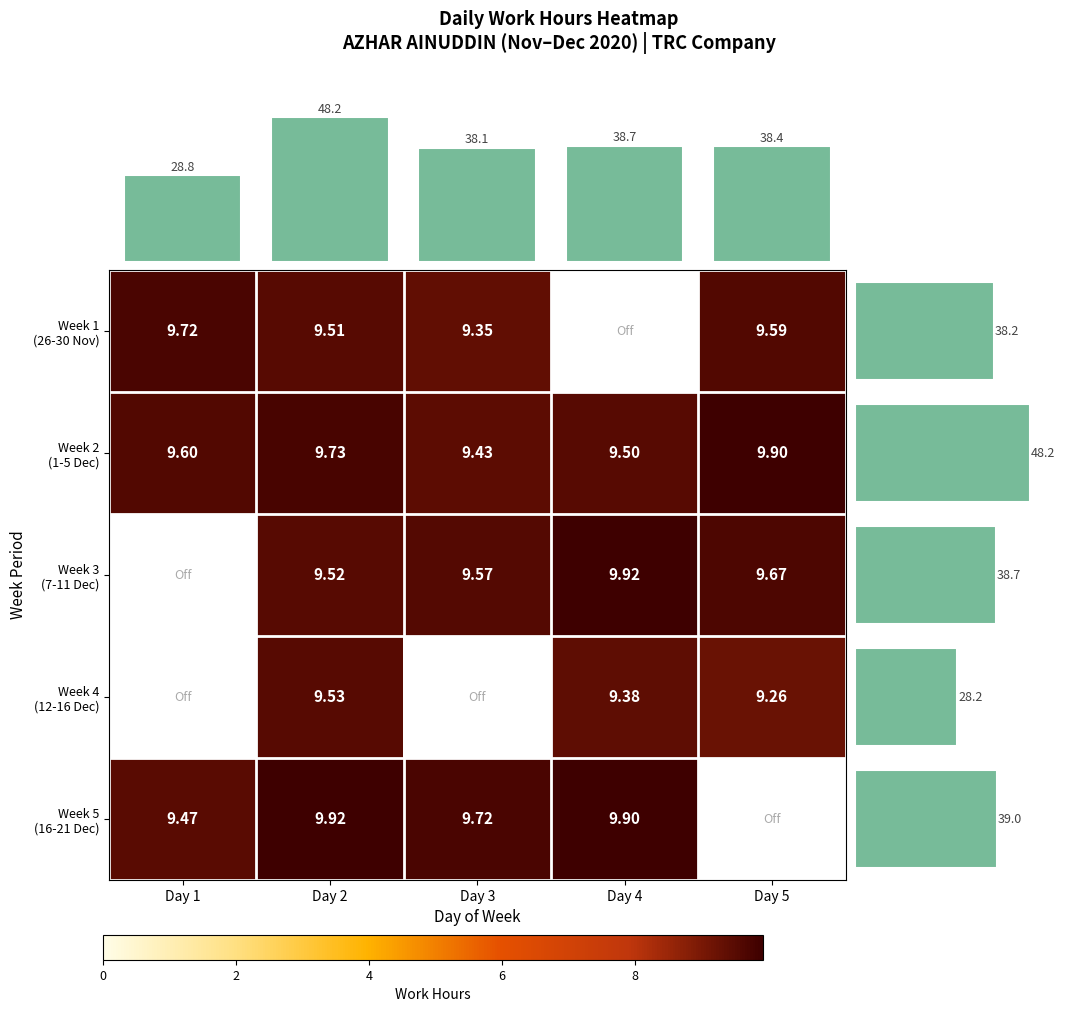

True or false: Week 1 (26-30 Nov) has a value of 5.4 at Day 3.

False